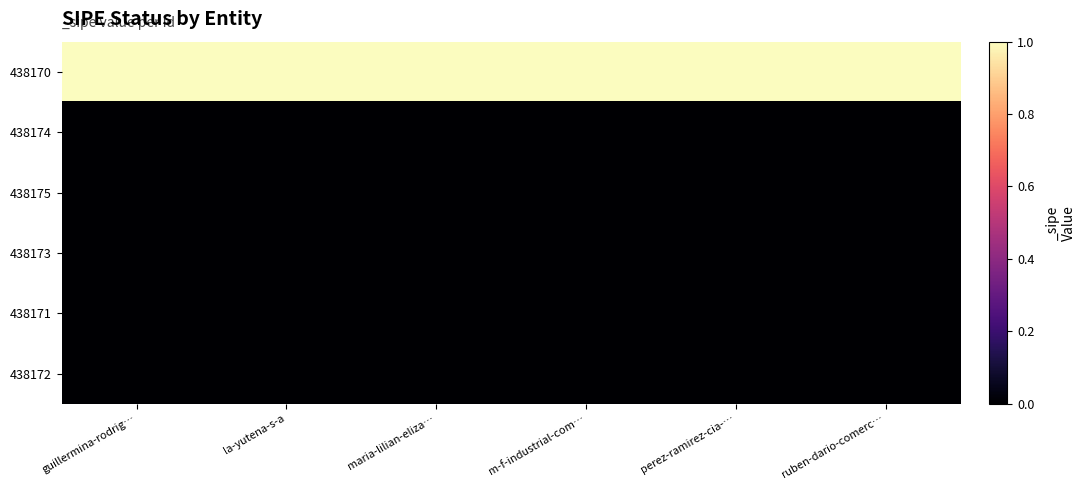

Rank the series by their maximum value, from highest to lowest.

438170, 438174, 438175, 438173, 438171, 438172